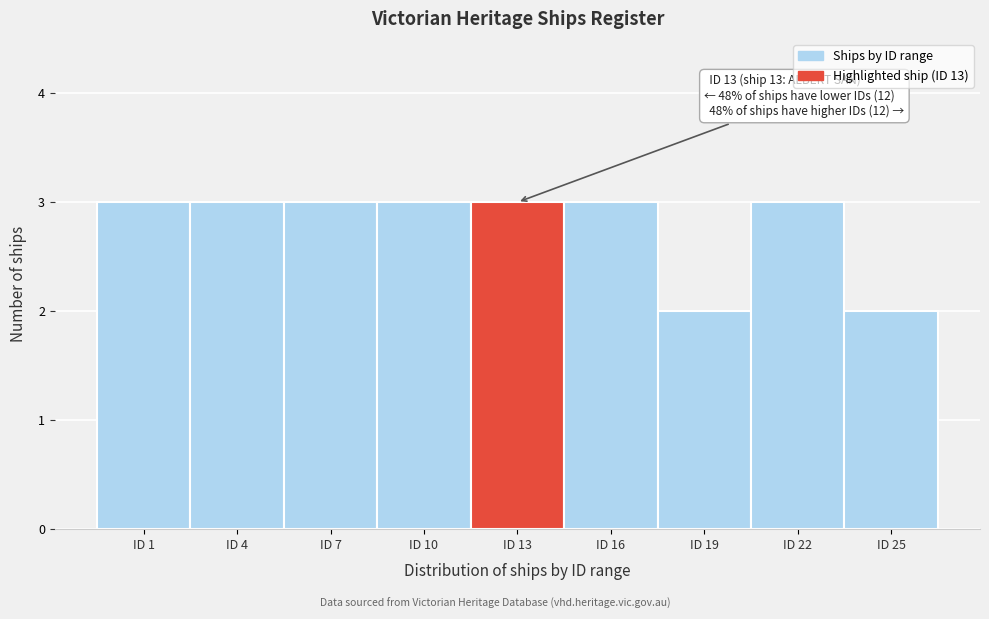

Reading left to right, list all the values displayed in this chart.

ID 1=3	ID 4=3	ID 7=3	ID 10=3	ID 13=3	ID 16=3	ID 19=2	ID 22=3	ID 25=2